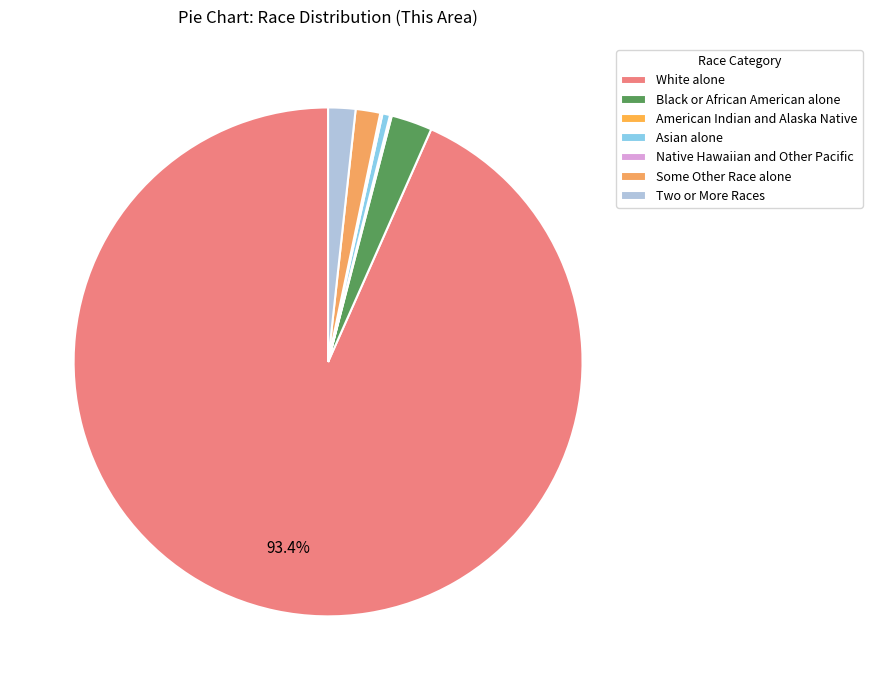

Is Some Other Race alone the majority of the pie?

No